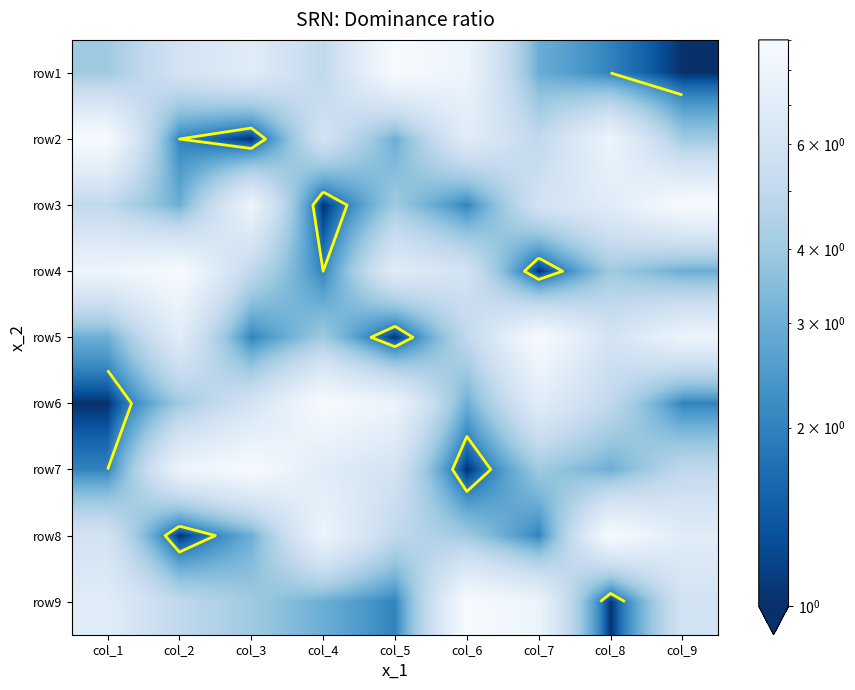

The row3 series shows 3 at col_2. True or false?

True